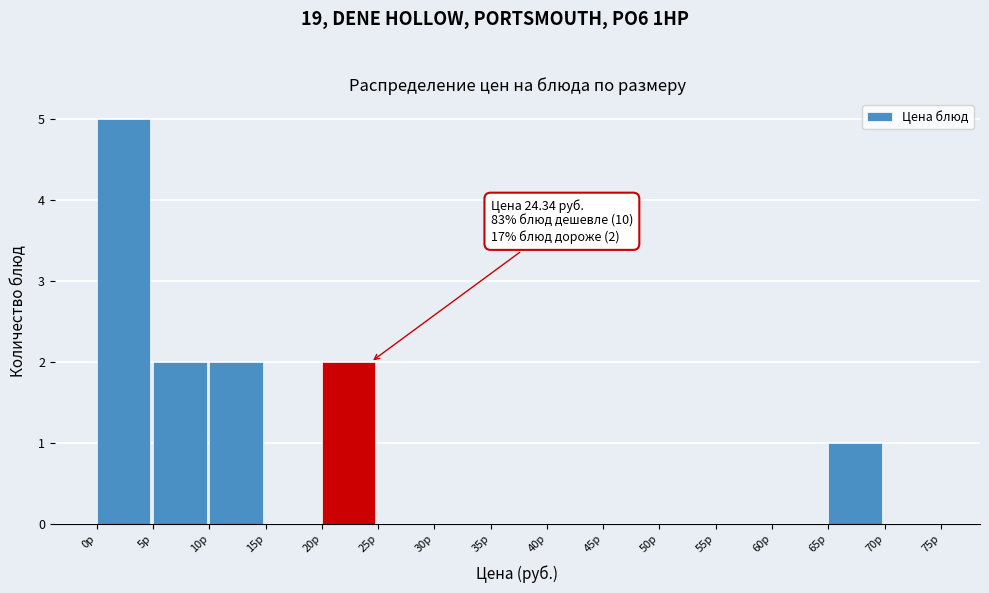

Which range on the x-axis has the tallest bar?

0 to 5